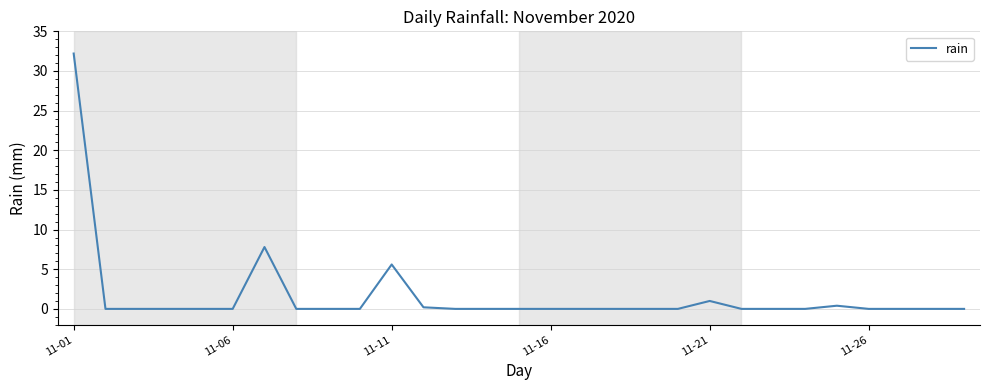

What is the difference between the maximum and minimum values?

32.2